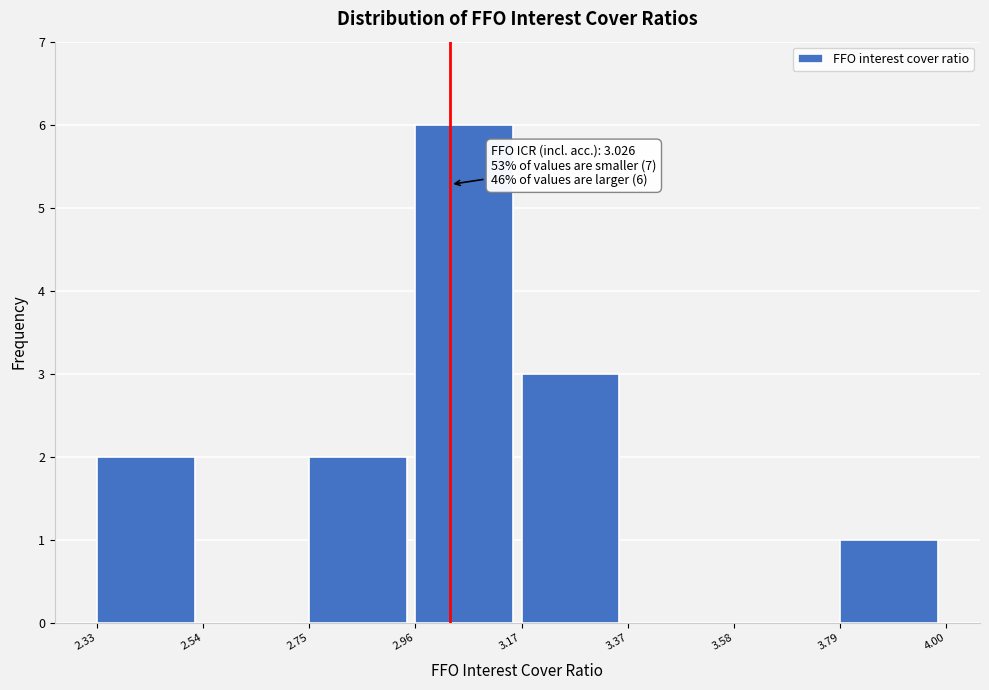

Over which range of the x-axis is the bar tallest?

2.96 to 3.17